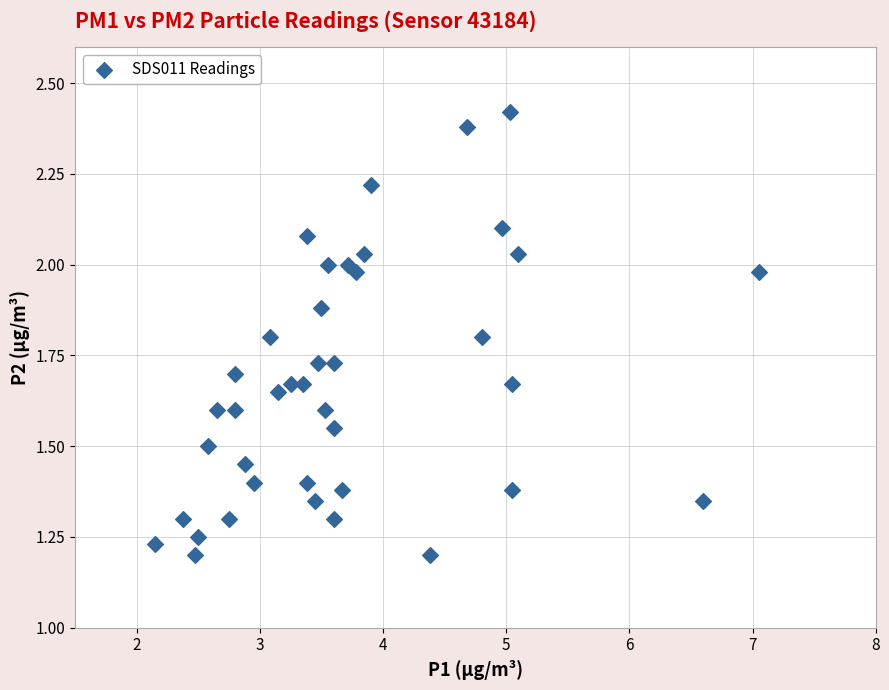

What is the range of X values (max minus min)?

4.9